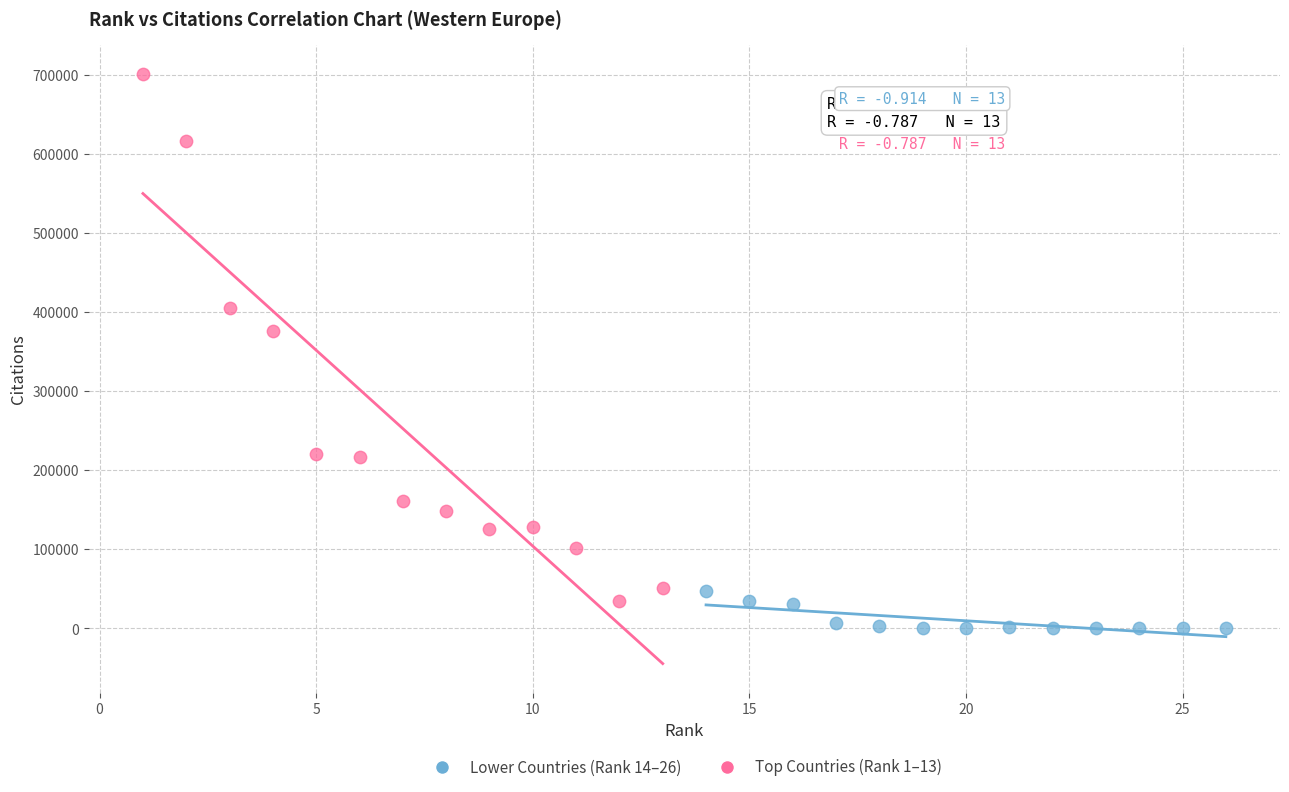

Which series contains the lowest Y value?

Lower Countries (Rank 14–26)